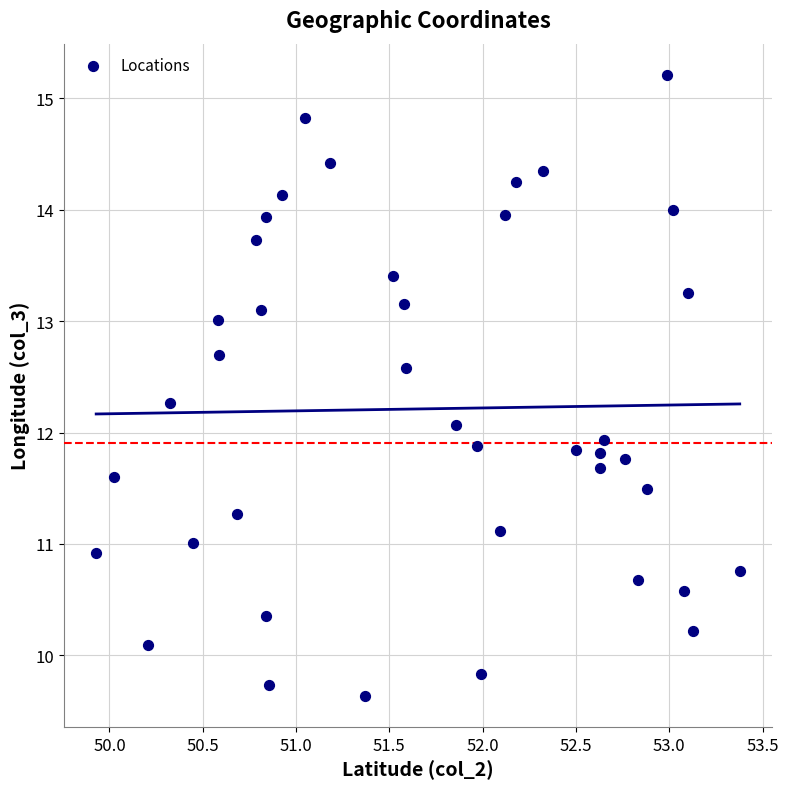

What is the range of Y values (max minus min)?

5.6